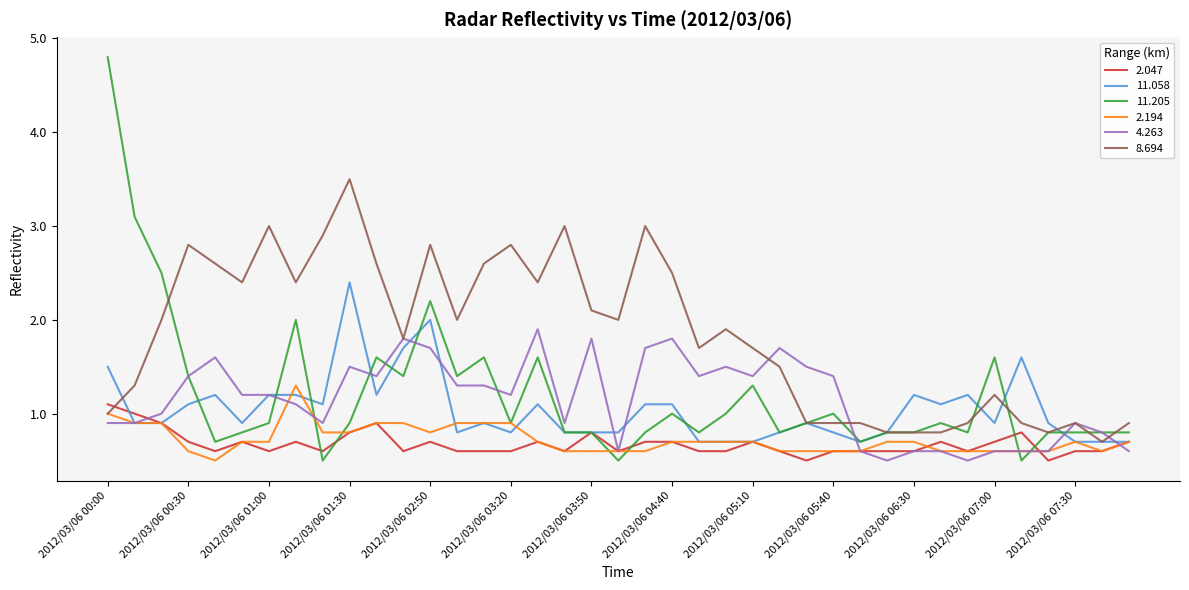

What is the maximum value for 8.694?

3.5